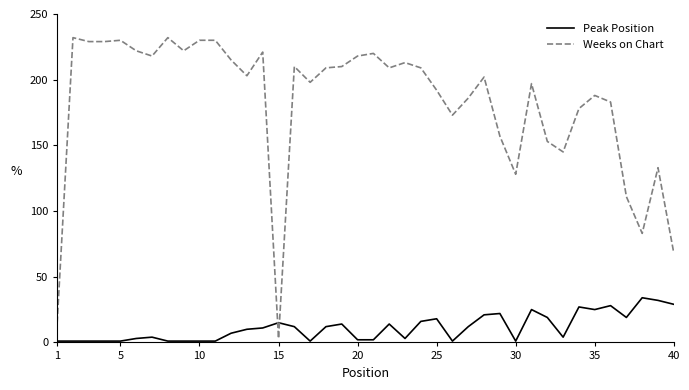

What is the difference between the maximum and minimum values in the Weeks on Chart series?

229